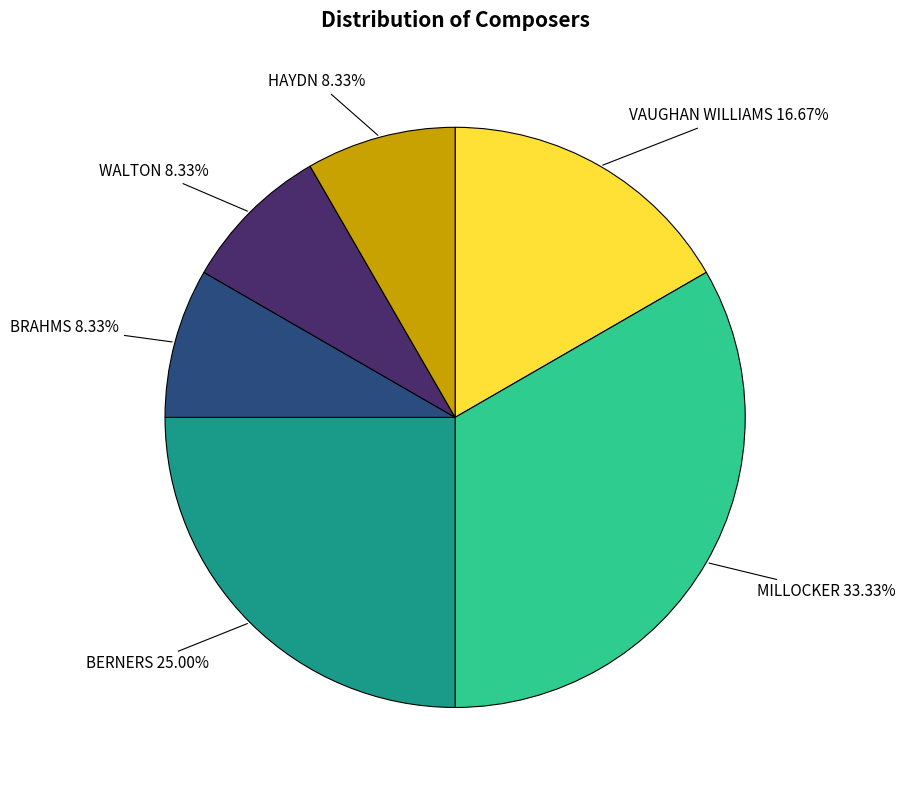

To the nearest percent, what is the average slice percentage?

17%